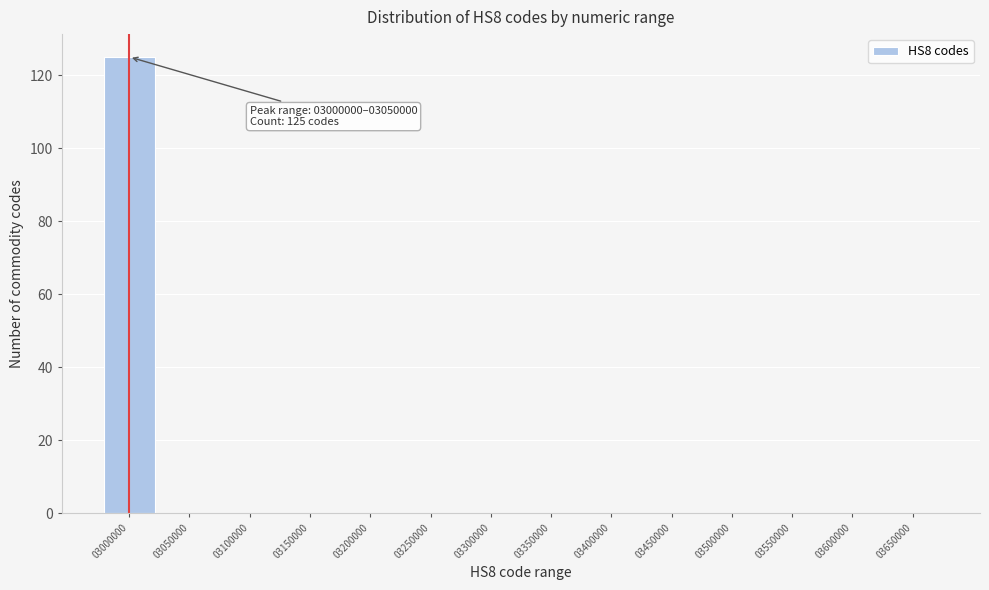

Reading right to left, what are all the values shown in this chart?

03650000=0	03600000=0	03550000=0	03500000=0	03450000=0	03400000=0	03350000=0	03300000=0	03250000=0	03200000=0	03150000=0	03100000=0	03050000=0	03000000=125